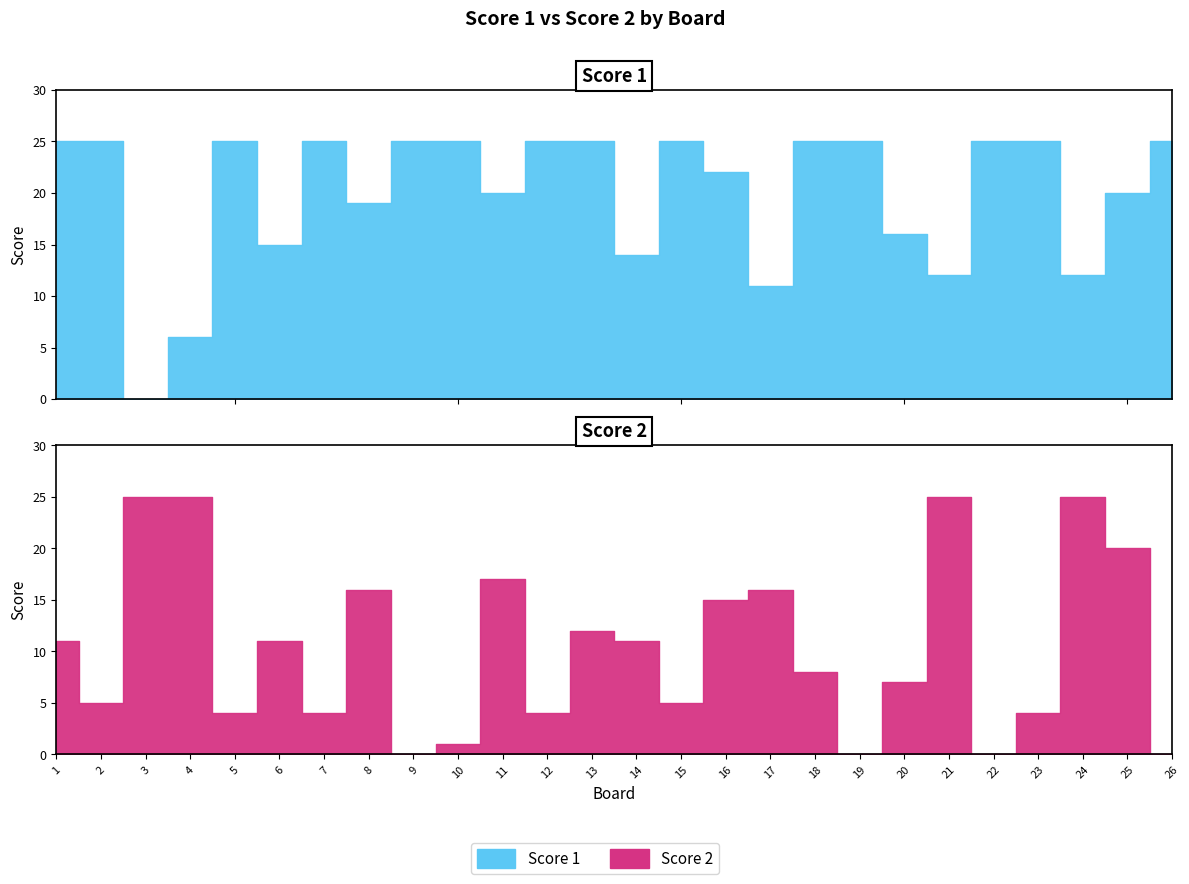

How many times do Score 2 and Score 1 cross each other?

7